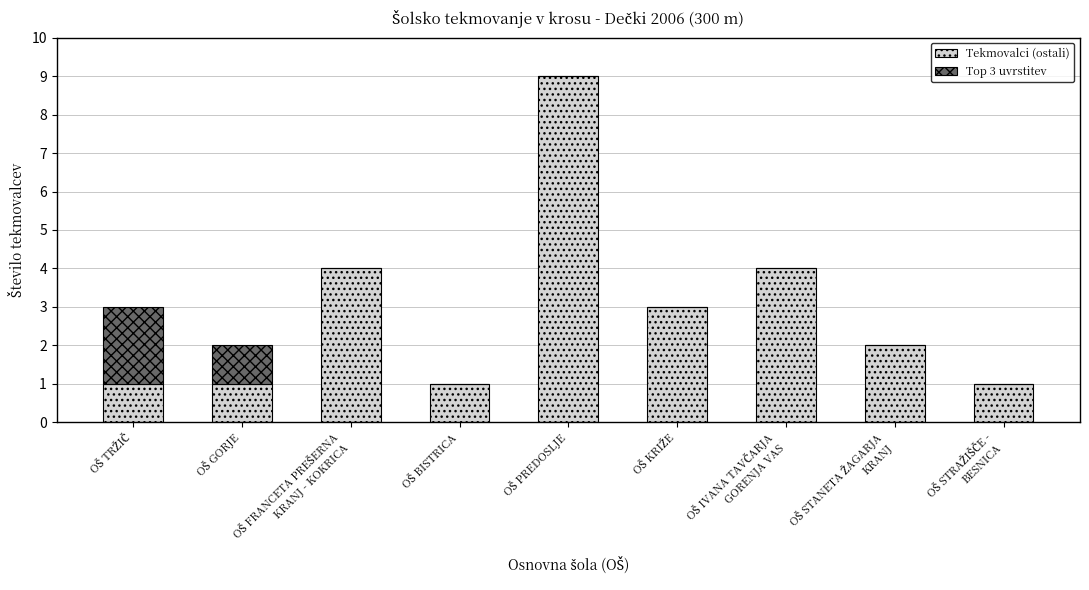

Are the bars horizontal?

No